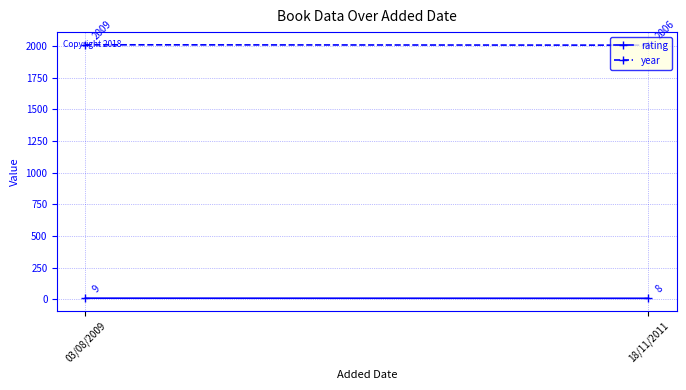

Is the value of year at 03/08/2009 greater than the value of rating at 18/11/2011?

Yes